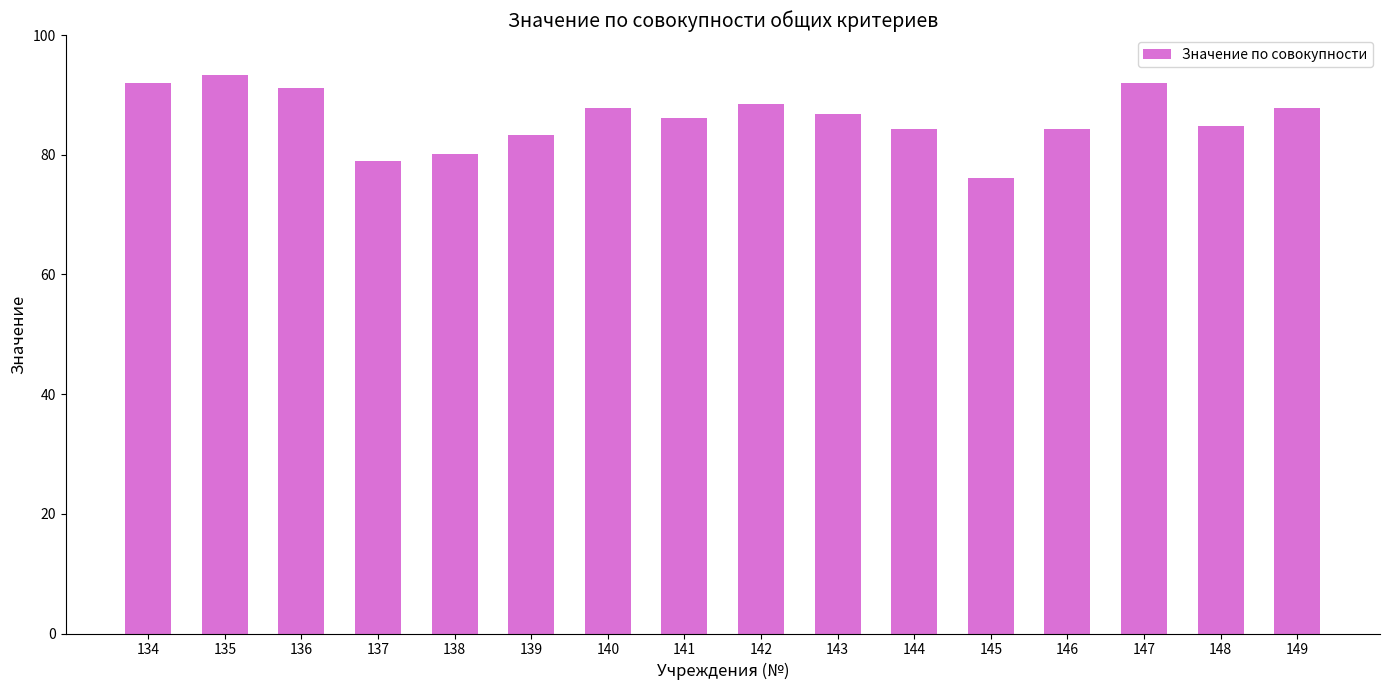

What is the difference between the values at 146 and 142?

4.1